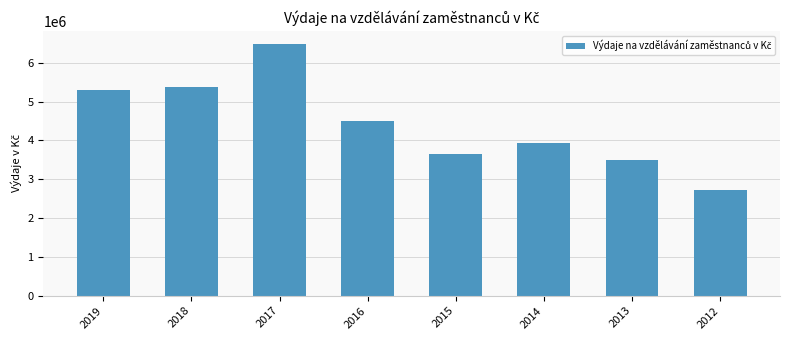

Where is the data nearest to the value 4611000?

2016